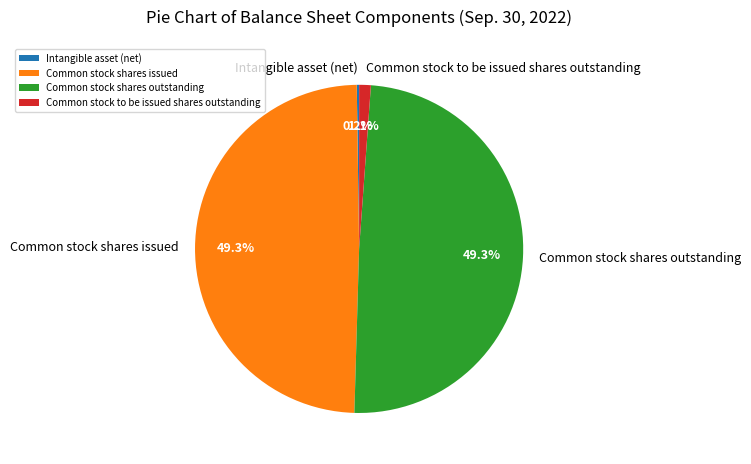

True or false: Common stock shares issued accounts for 58% of the total.

False